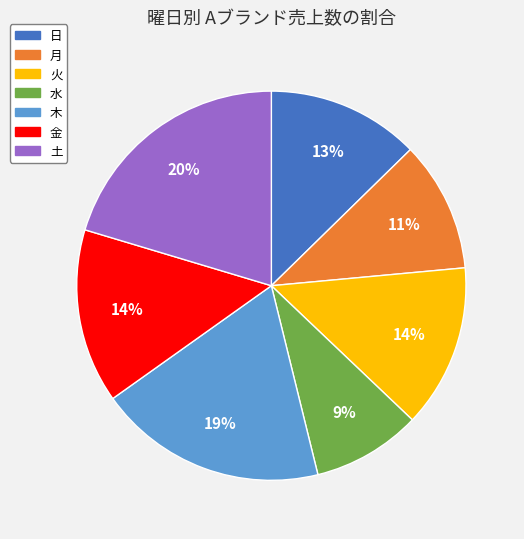

Which slice is the largest?

土